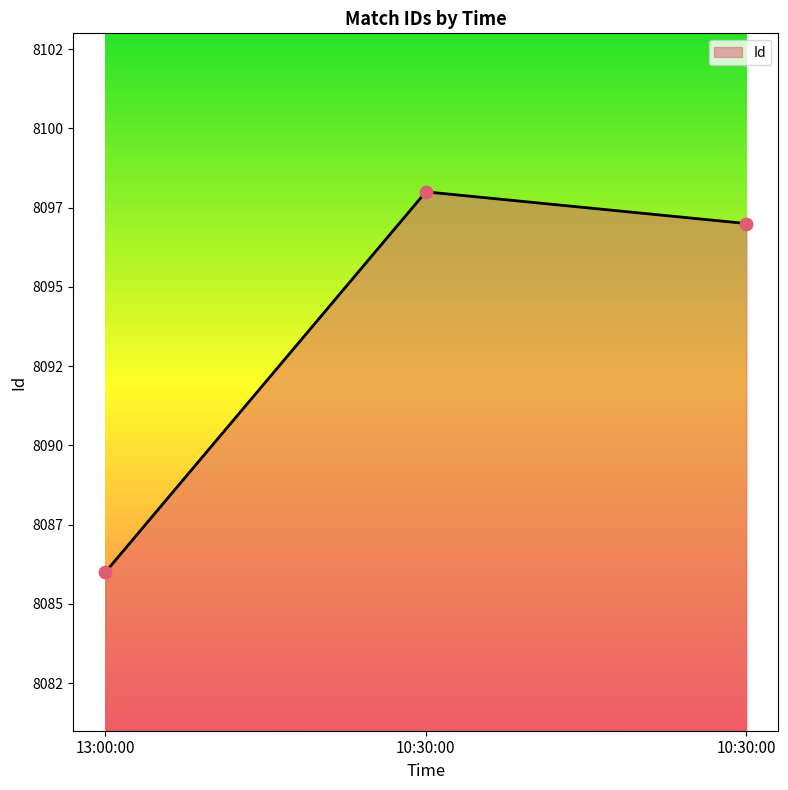

Is this an area chart (filled region under the line)?

Yes